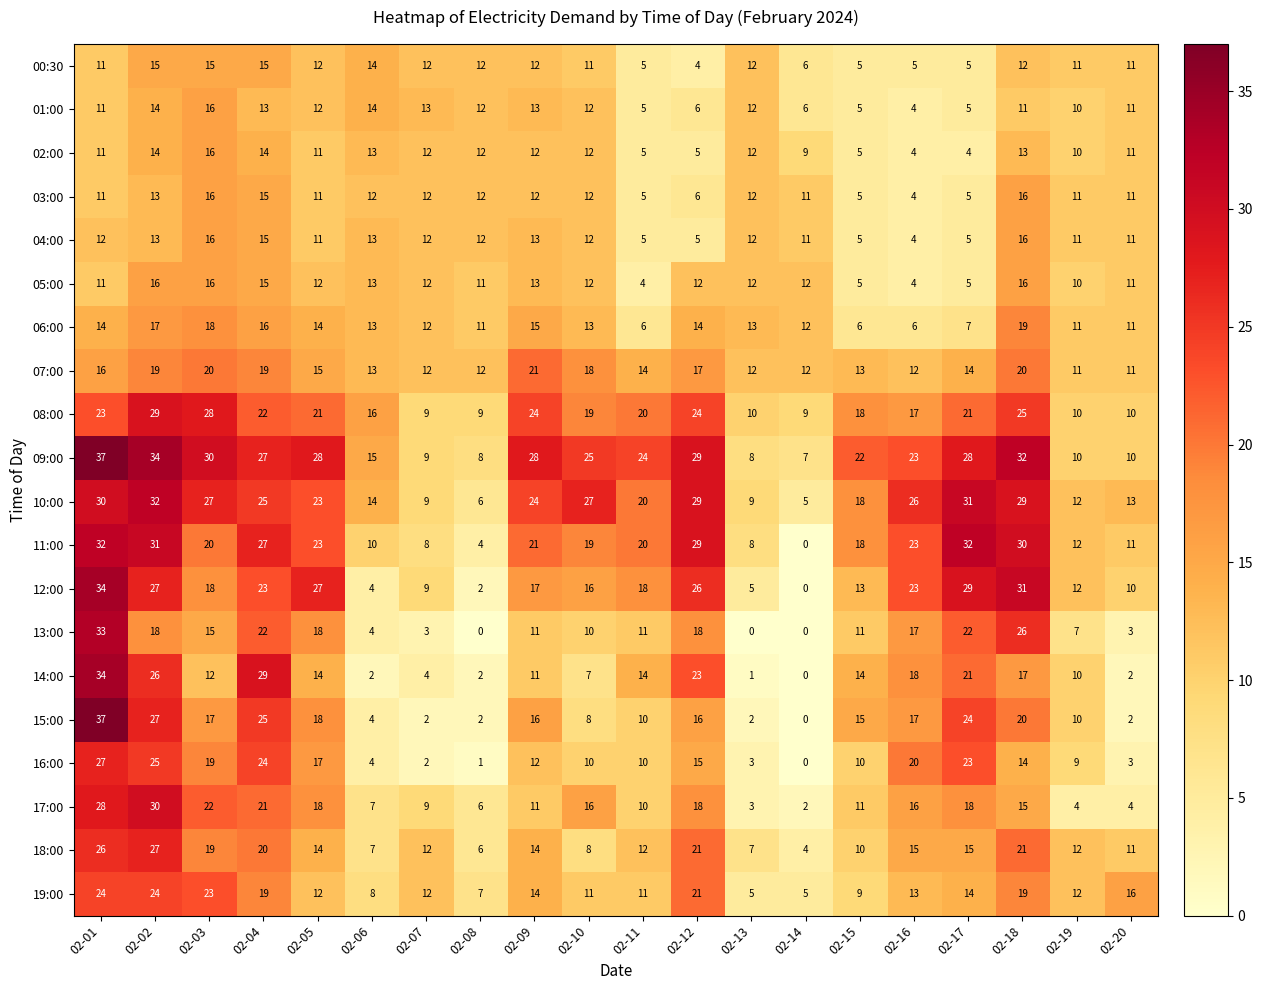

Which label corresponds to the largest value in the chart?

02-01